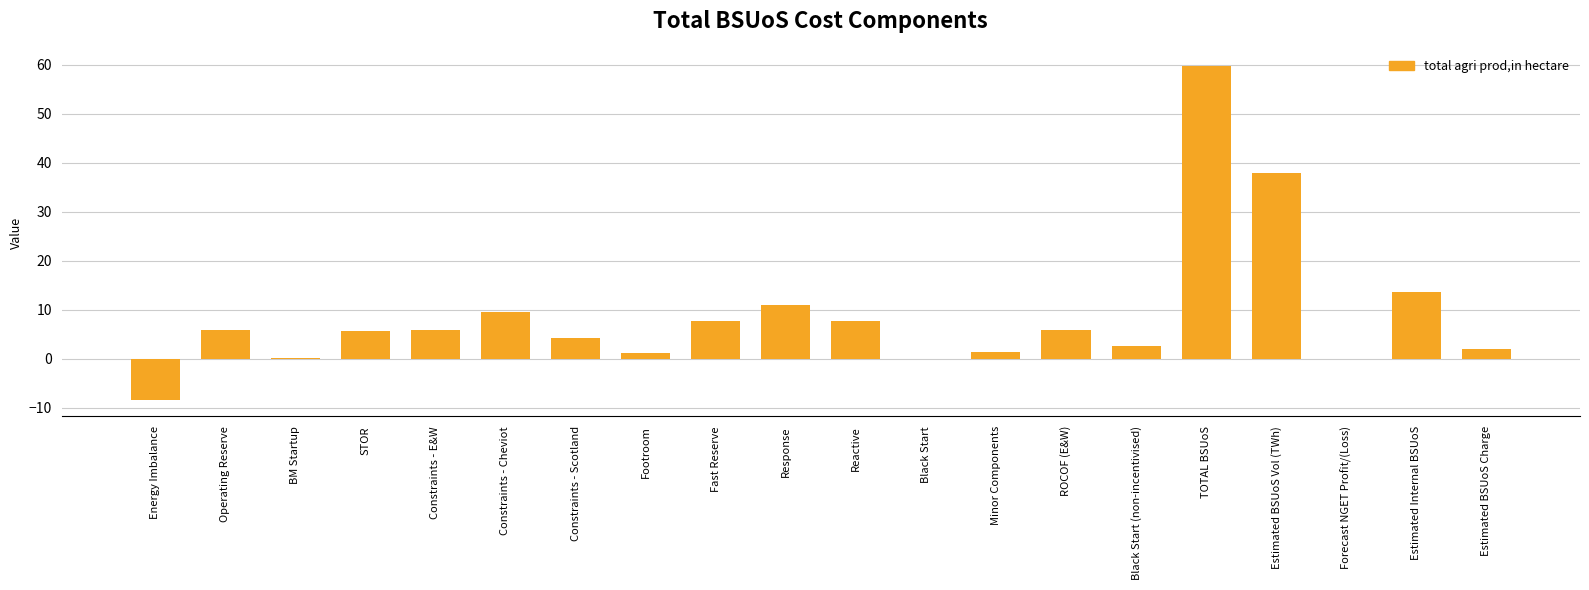

What is the sum of all values?

173.0